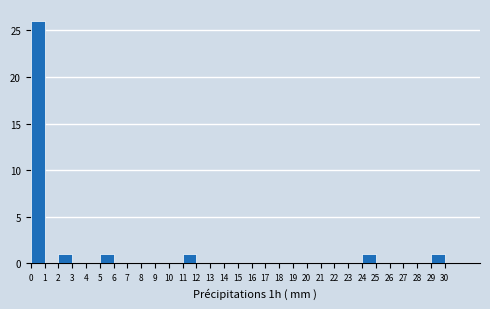

Reading left to right, list every bar in this chart as the range it spans on the x-axis followed by its height. The values are not printed on the chart, so give them approximately, as read against the axis.

0 to 1: 26
1 to 2: 0
2 to 3: 1
3 to 4: 0
4 to 5: 0
5 to 6: 1
6 to 7: 0
7 to 8: 0
8 to 9: 0
9 to 10: 0
10 to 11: 0
11 to 12: 1
12 to 13: 0
13 to 14: 0
14 to 15: 0
15 to 16: 0
16 to 17: 0
17 to 18: 0
18 to 19: 0
19 to 20: 0
20 to 21: 0
21 to 22: 0
22 to 23: 0
23 to 24: 0
24 to 25: 1
25 to 26: 0
26 to 27: 0
27 to 28: 0
28 to 29: 0
29 to 30: 1
30 to 31: 0